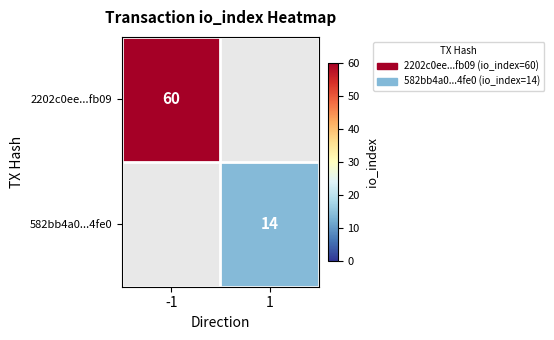

What is the smallest value displayed?

14.0